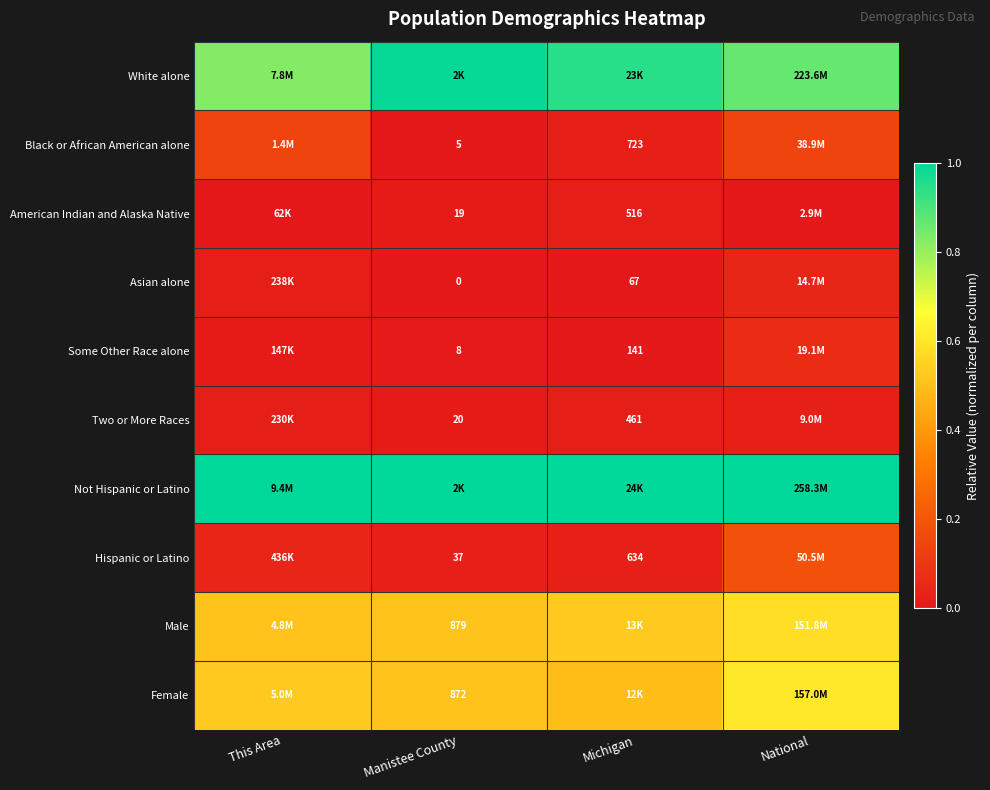

Rank the series by their maximum value, from lowest to highest.

American Indian and Alaska Native, Two or More Races, Asian alone, Some Other Race alone, Black or African American alone, Hispanic or Latino, Male, Female, White alone, Not Hispanic or Latino